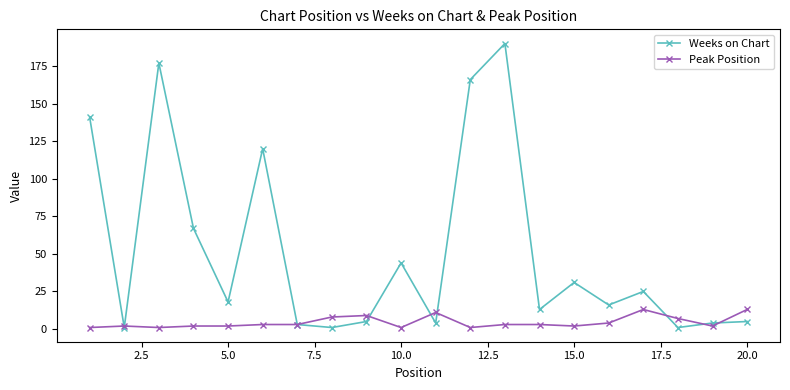

True or false: Peak Position has more than 2 points higher than both neighbors.

True